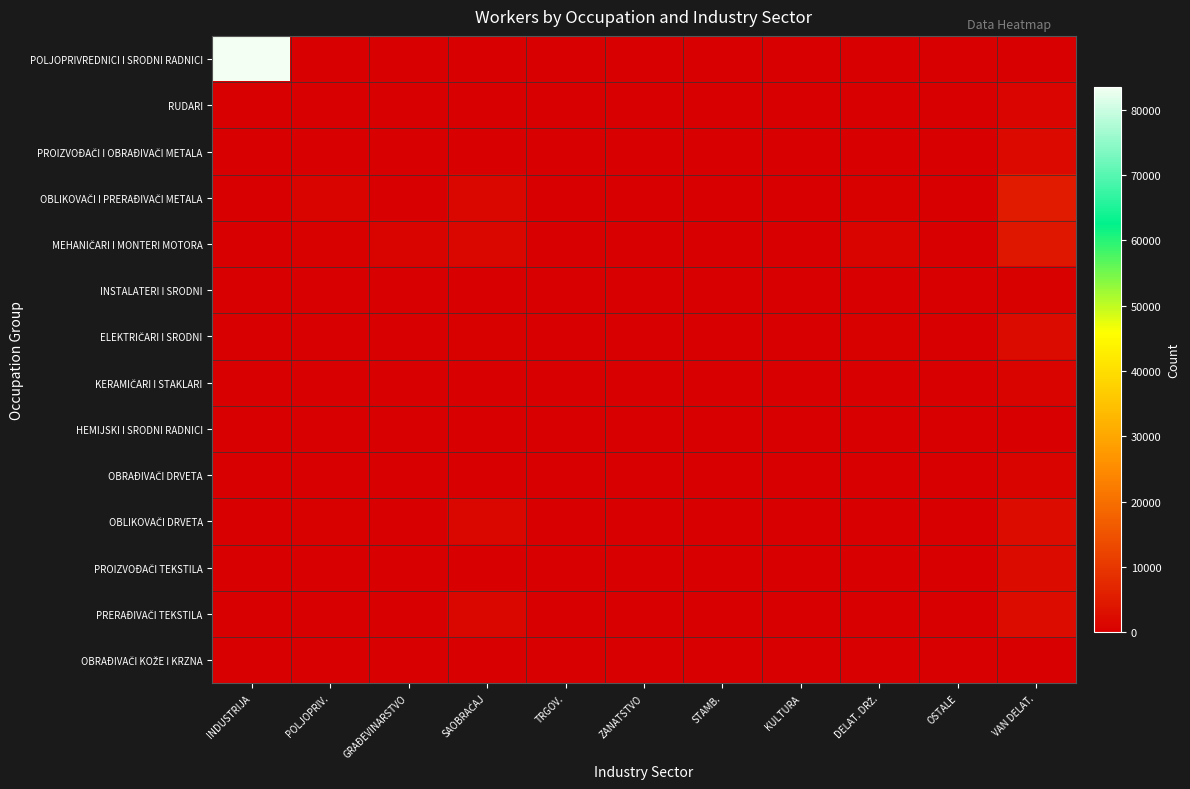

At which category is the sum across all series the highest?

INDUSTRIJA